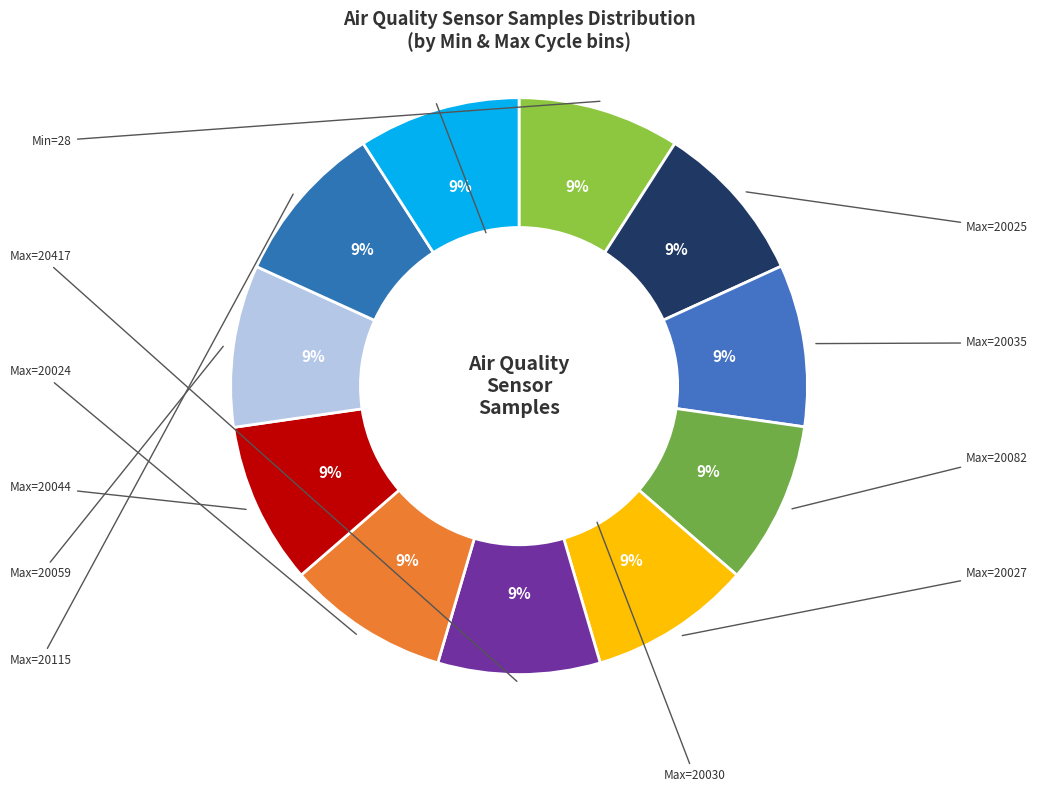

How many slices are in this pie chart?

11